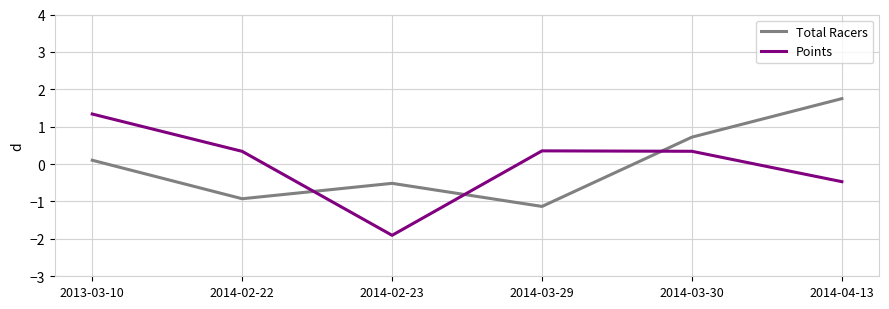

What is the difference between the highest and lowest values at 2014-04-13?

2.2